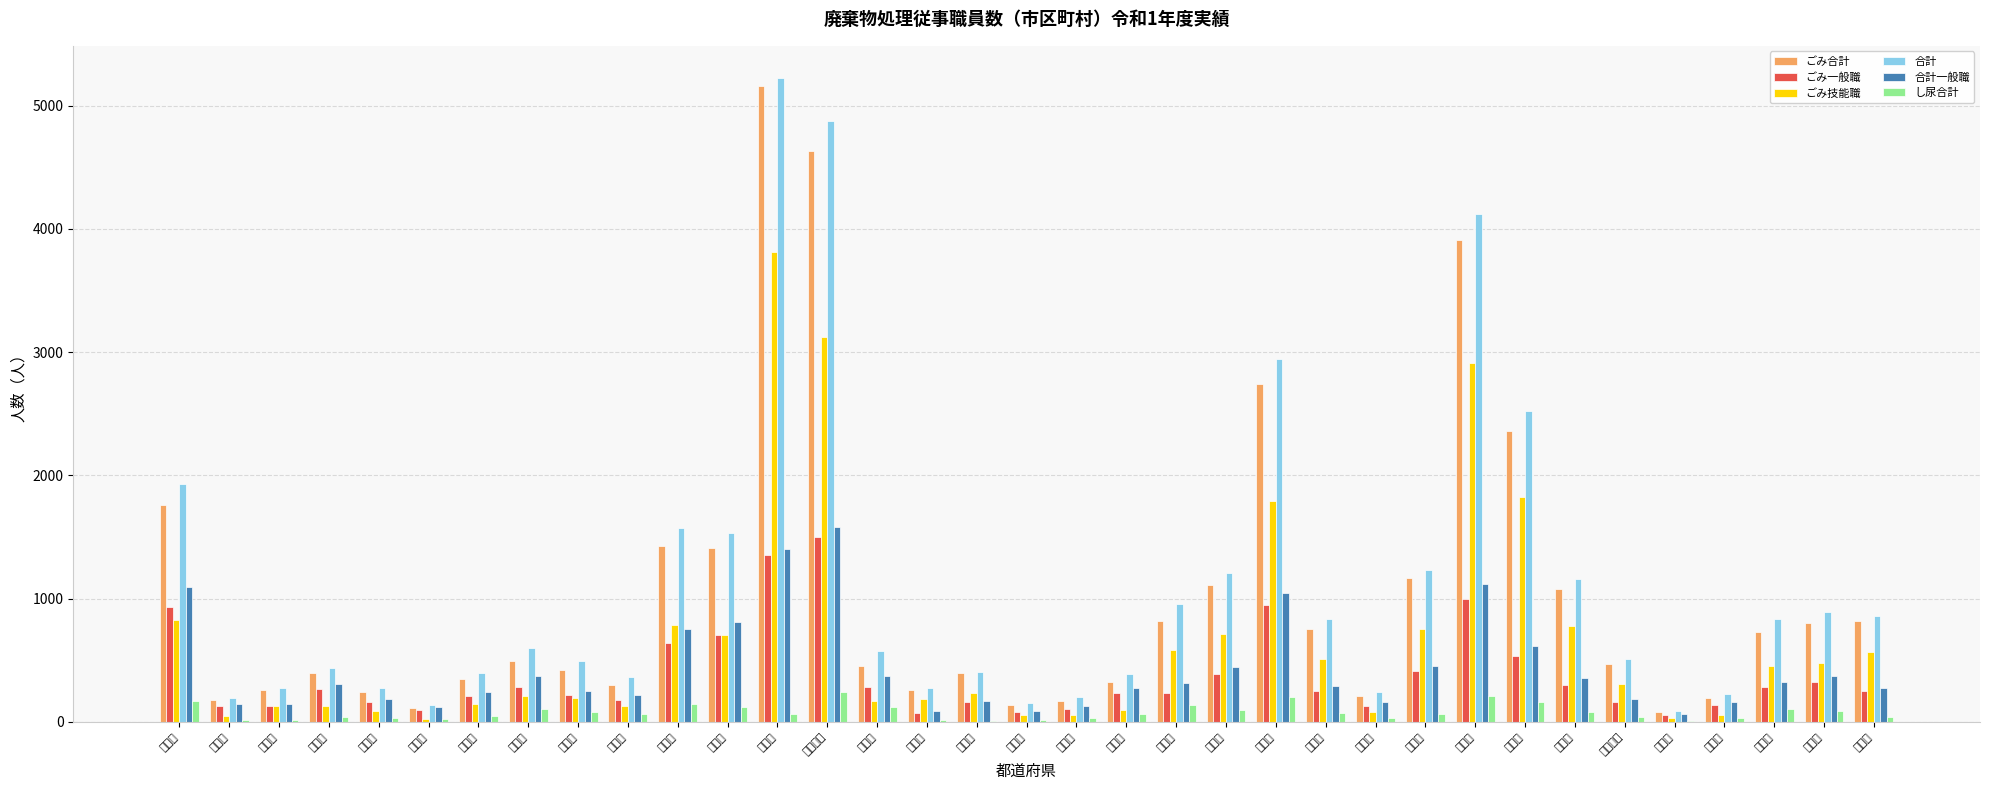

What is the difference between the 合計 values at 山口県 and 秋田県?

578